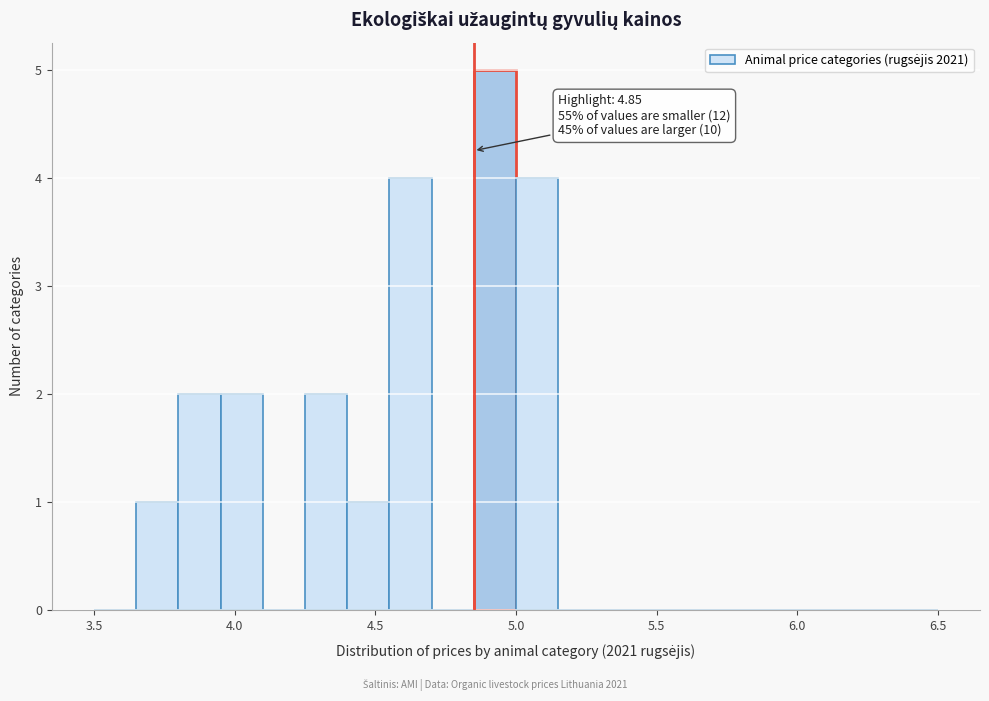

Read against the x-axis, roughly where is the centre of the tallest bar?

4.95